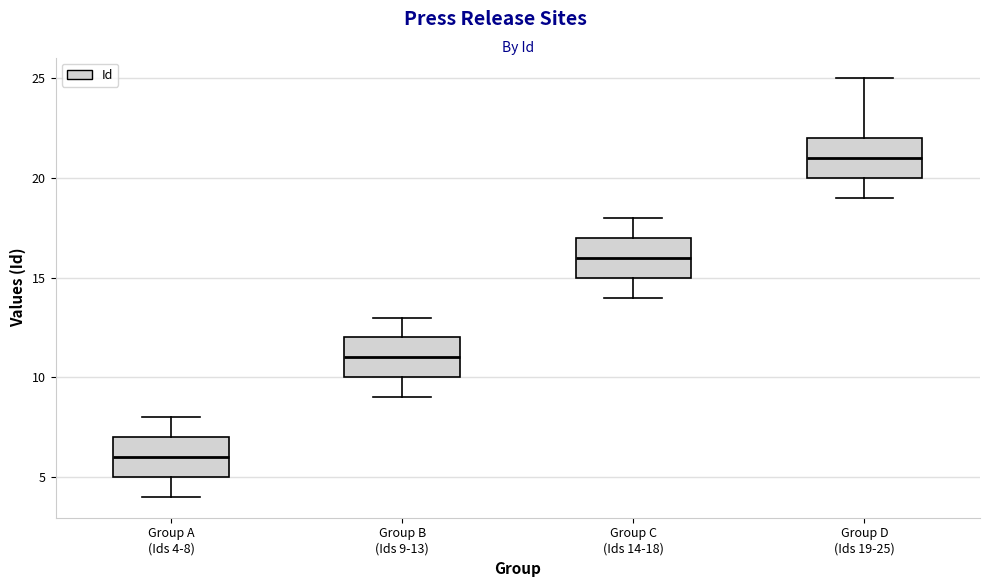

Reading left to right, read every box against the y-axis: the position of its median line, the range the box covers, and the ends of its whiskers. The values are not printed on the chart, so give them approximately, as read against the axis.

Group A (Ids 4-8): median 6, box 5 to 7, whiskers 4 to 8
Group B (Ids 9-13): median 11, box 10 to 12, whiskers 9 to 13
Group C (Ids 14-18): median 16, box 15 to 17, whiskers 14 to 18
Group D (Ids 19-25): median 21, box 20 to 22, whiskers 19 to 25